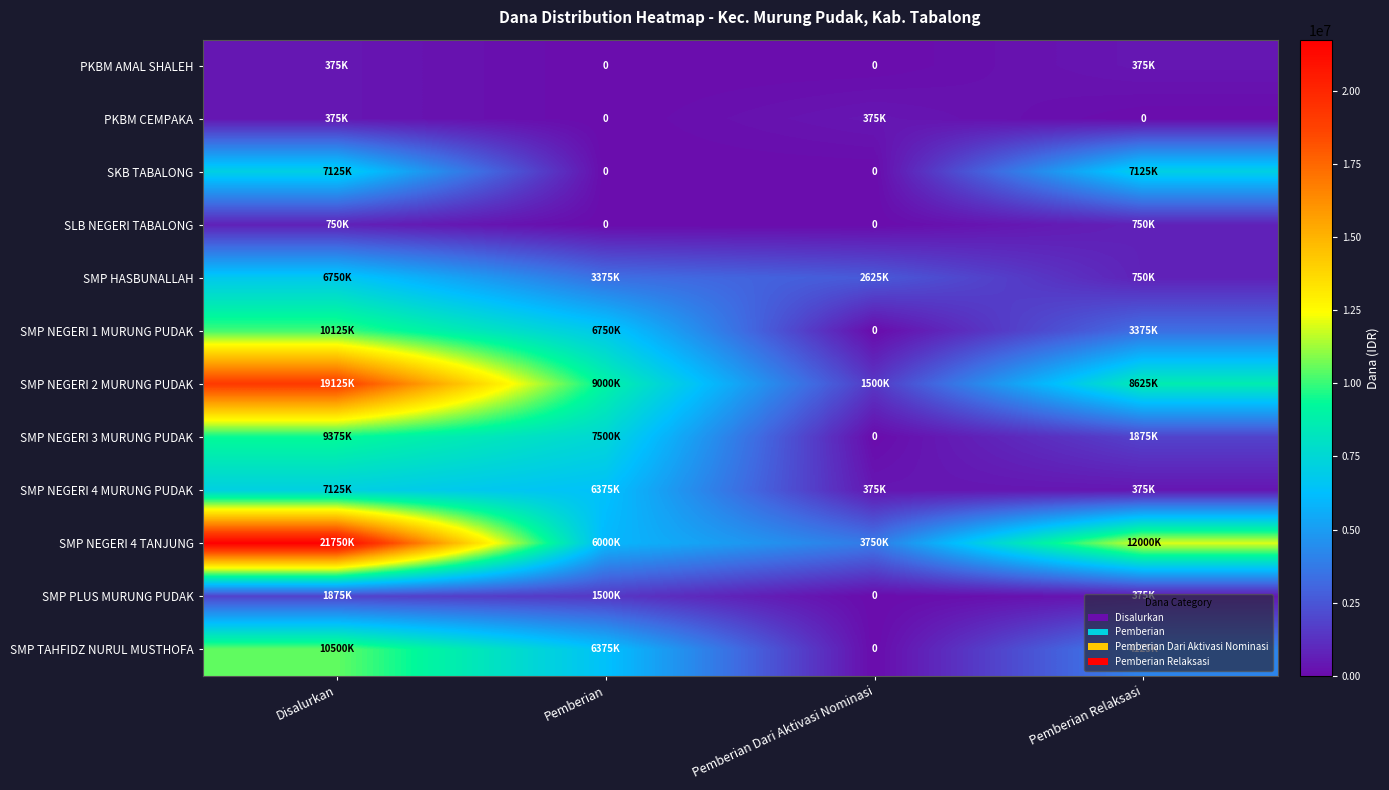

What is the sum of the SMP TAHFIDZ NURUL MUSTHOFA values at Pemberian Dari Aktivasi Nominasi and Disalurkan?

10500000